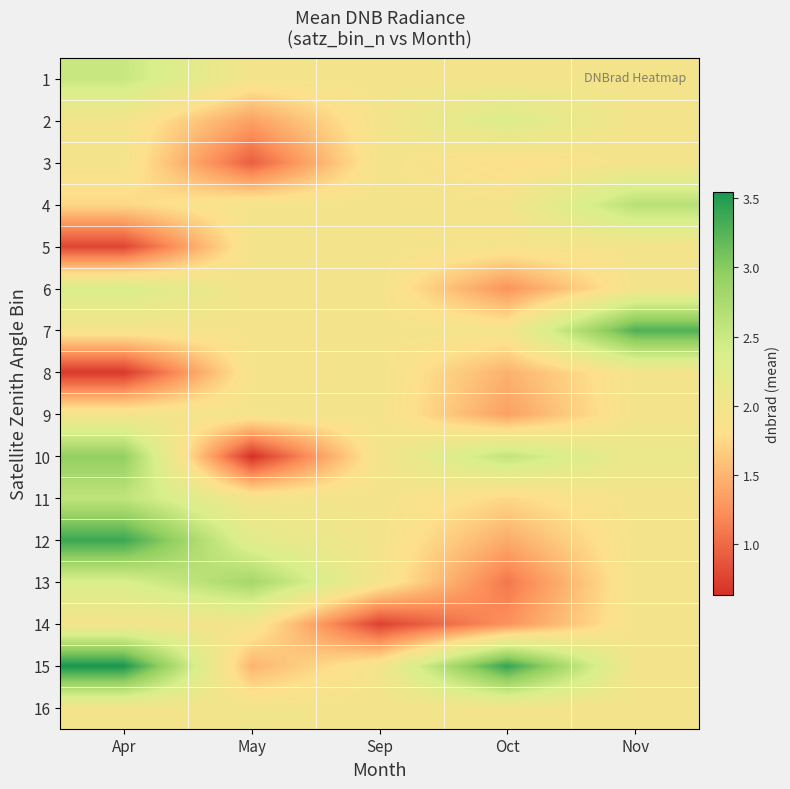

What is the spread (max minus min) of values at May?

2.2